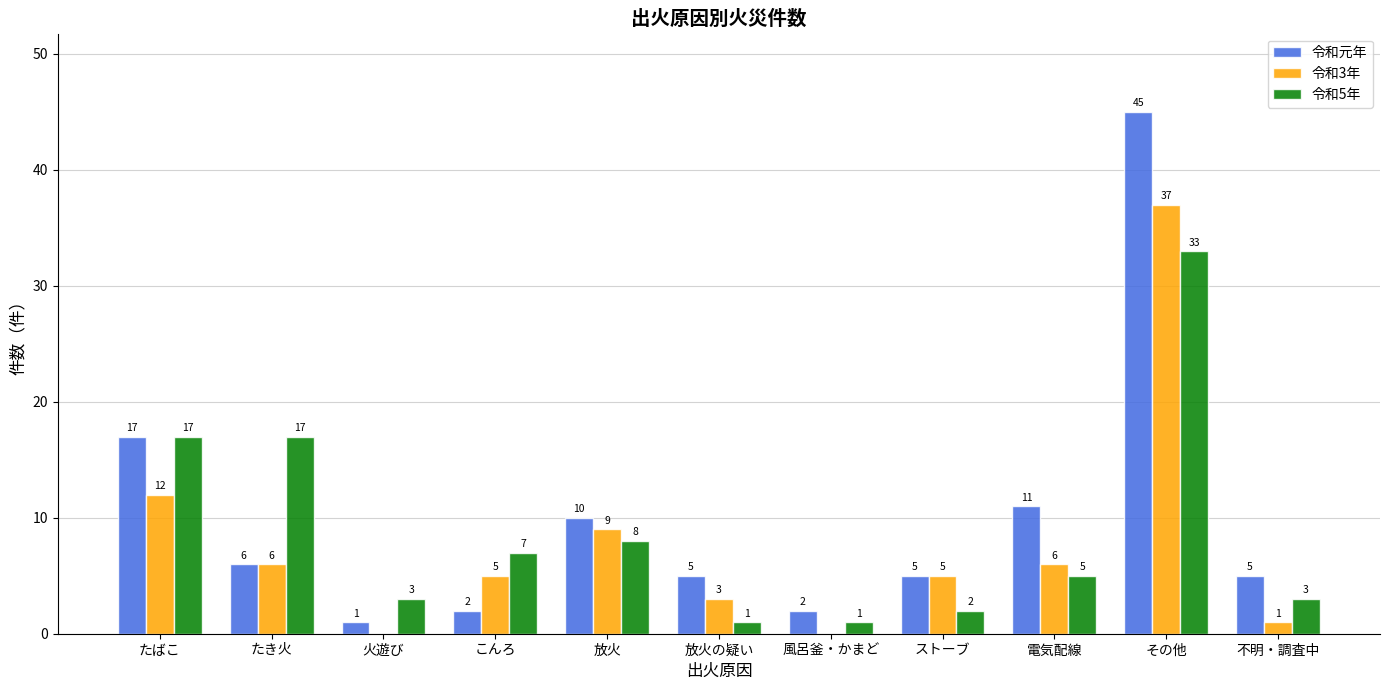

What are all the series names shown in the legend?

令和元年, 令和3年, 令和5年